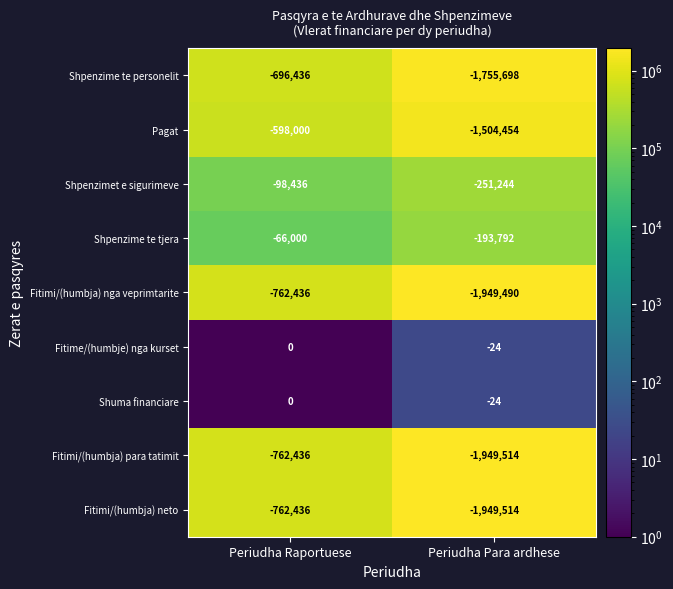

At which category is the sum across all series the highest?

Periudha Raportuese